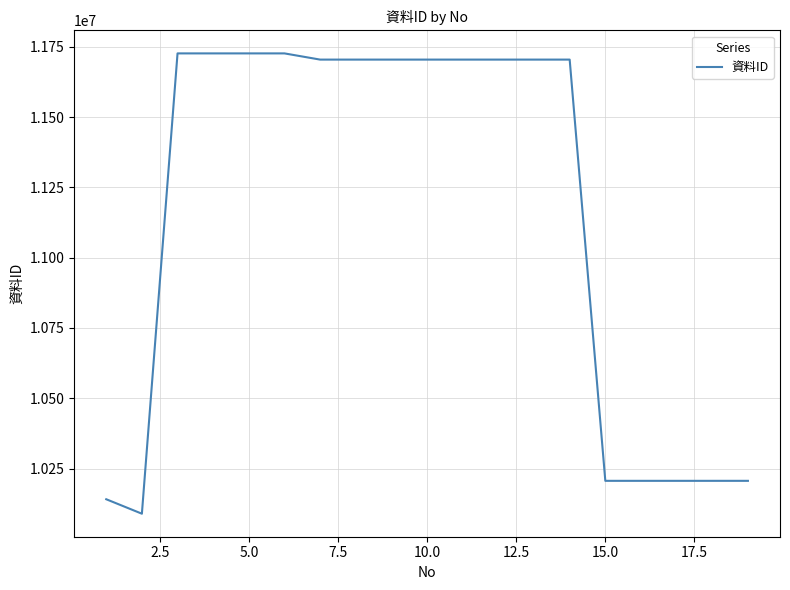

What is the difference between the maximum and minimum values?

1636956